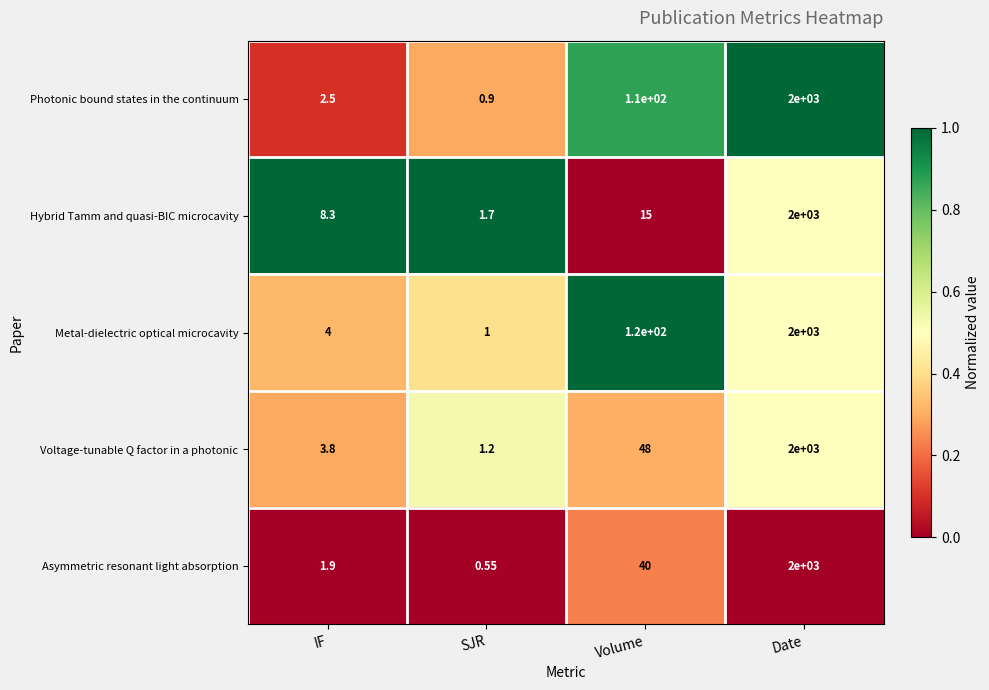

Between SJR and Date, which series saw the biggest shift?

Asymmetric resonant light absorption